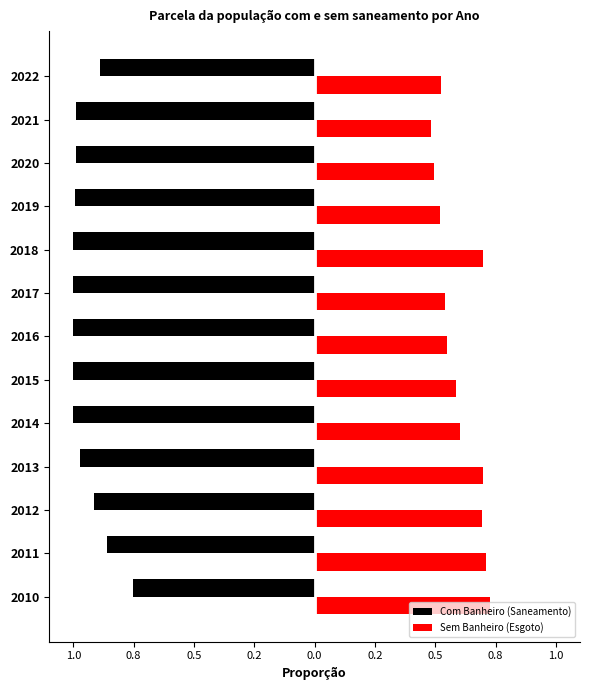

At how many categories does at least one series exceed 0?

13